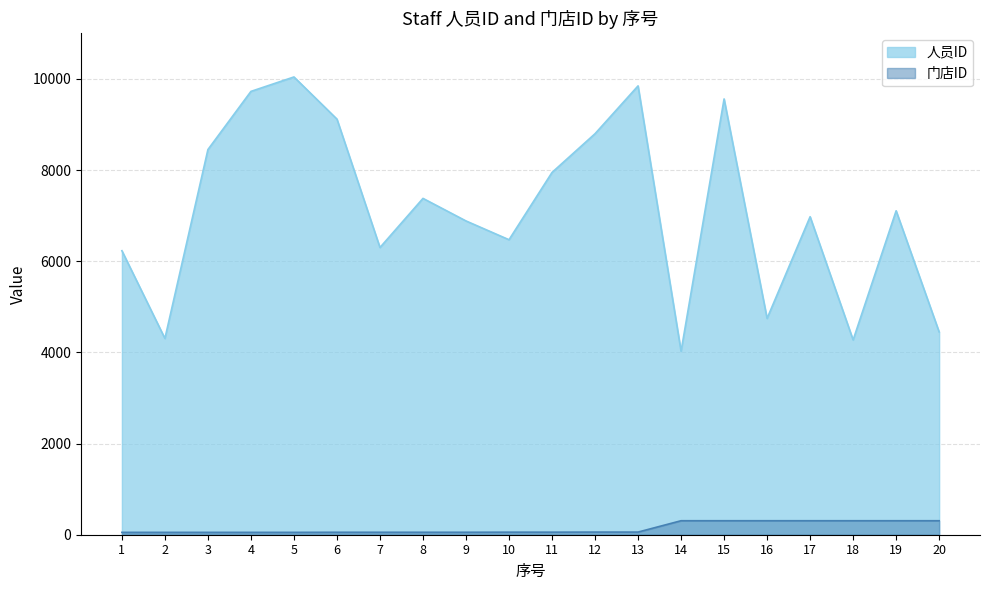

What is the sum of the 门店ID values at 12 and 13?

116